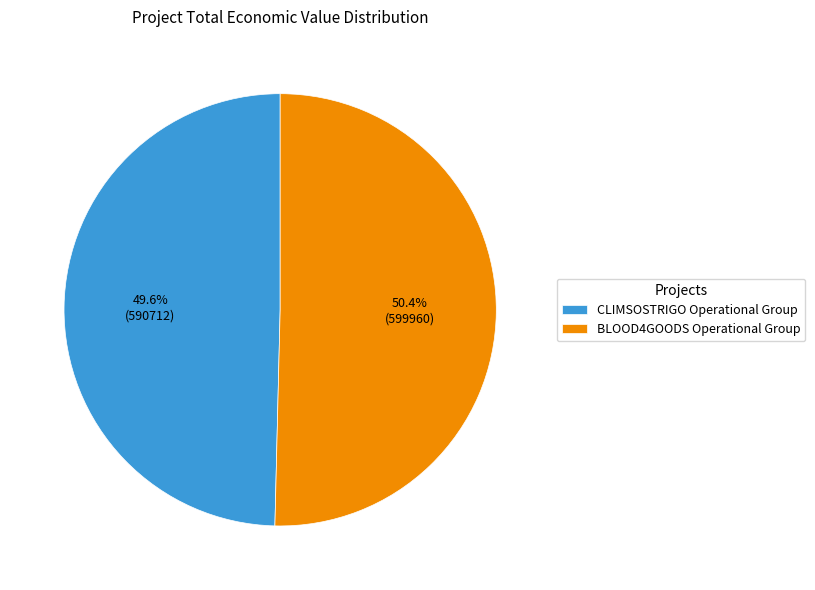

The CLIMSOSTRIGO Operational Group slice represents 50% of the pie. True or false?

True